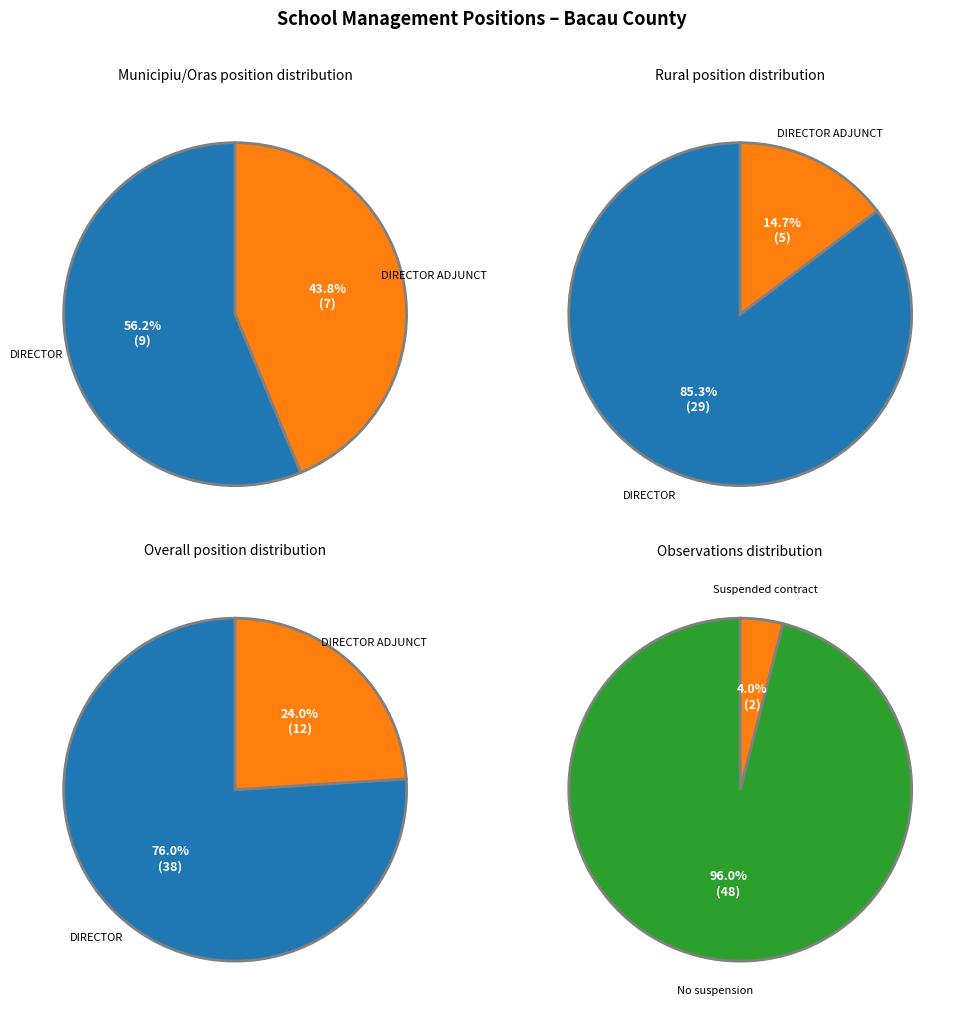

To the nearest percent, what percentage of the pie is DIRECTOR?

76%